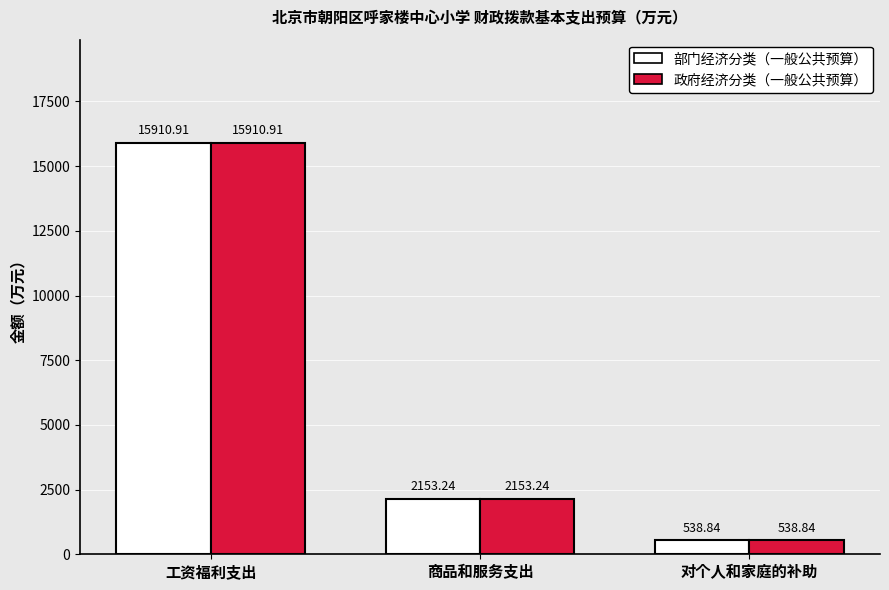

At how many categories does at least one series exceed 12032?

1